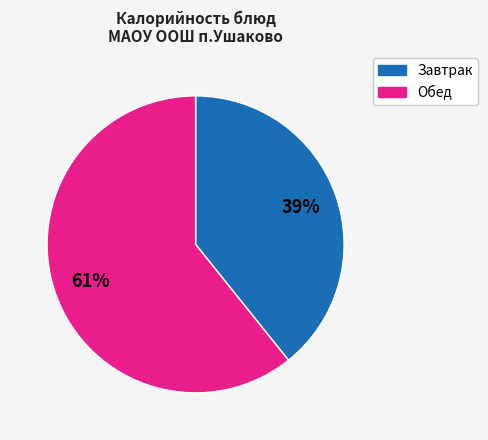

Is there any slice that represents more than half of the pie?

Yes